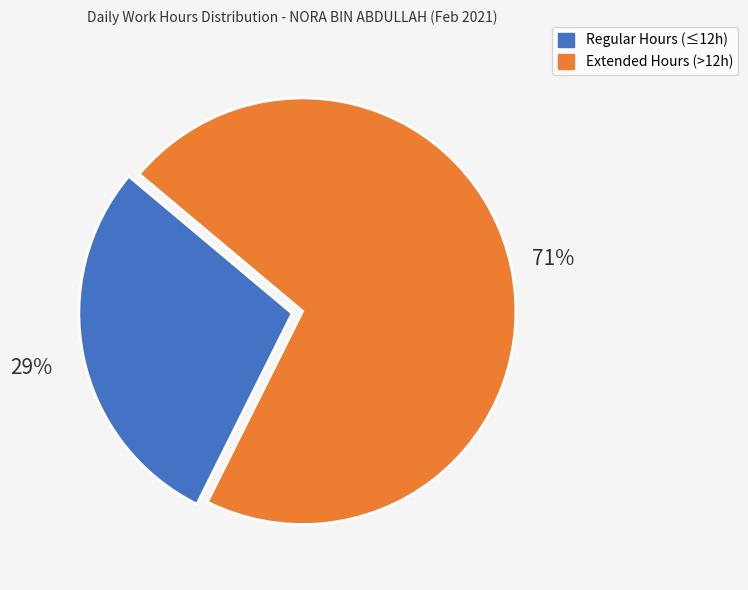

Is there any slice that represents more than half of the pie?

Yes